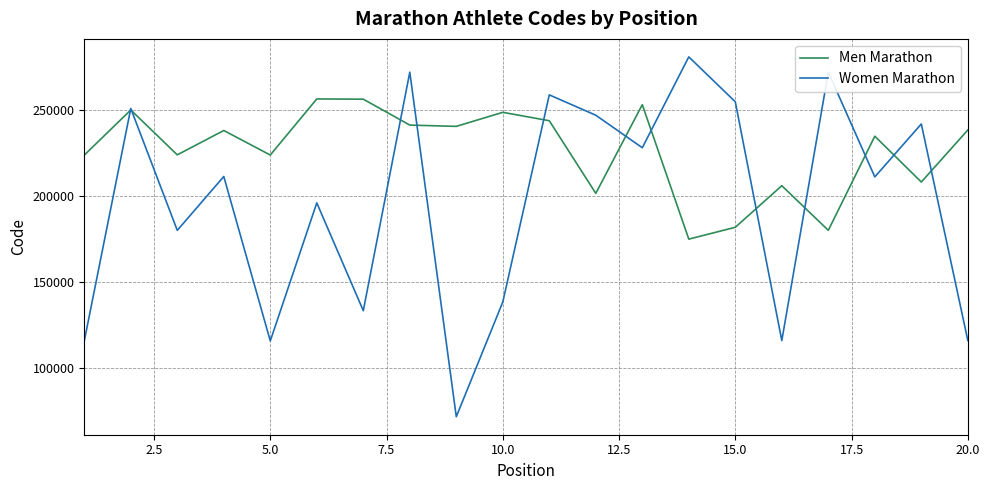

What is the difference between the maximum and minimum values in the Women Marathon series?

209706